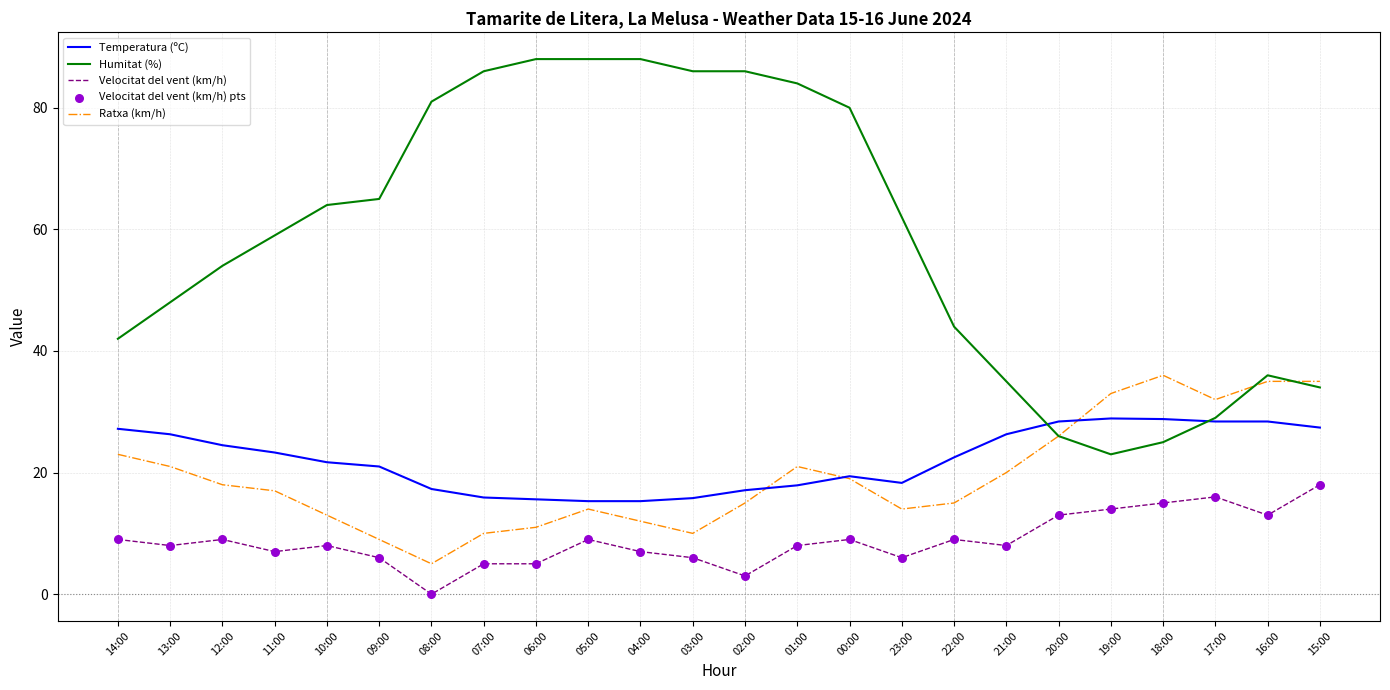

Which series has the largest range (max minus min)?

Humitat (%)